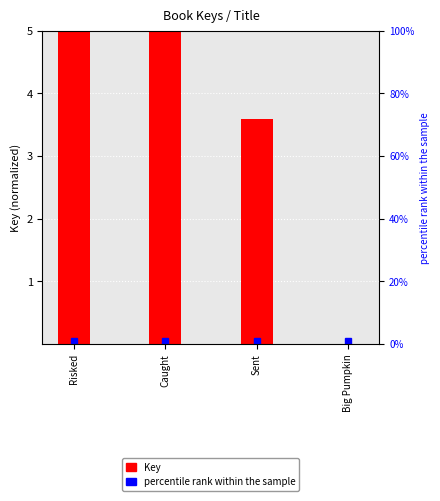

What position from the right is Sent?

2